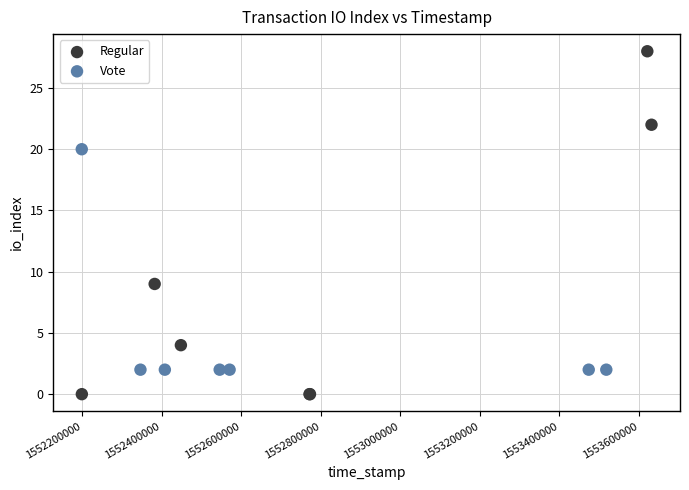

Which series contains the highest Y value?

Regular